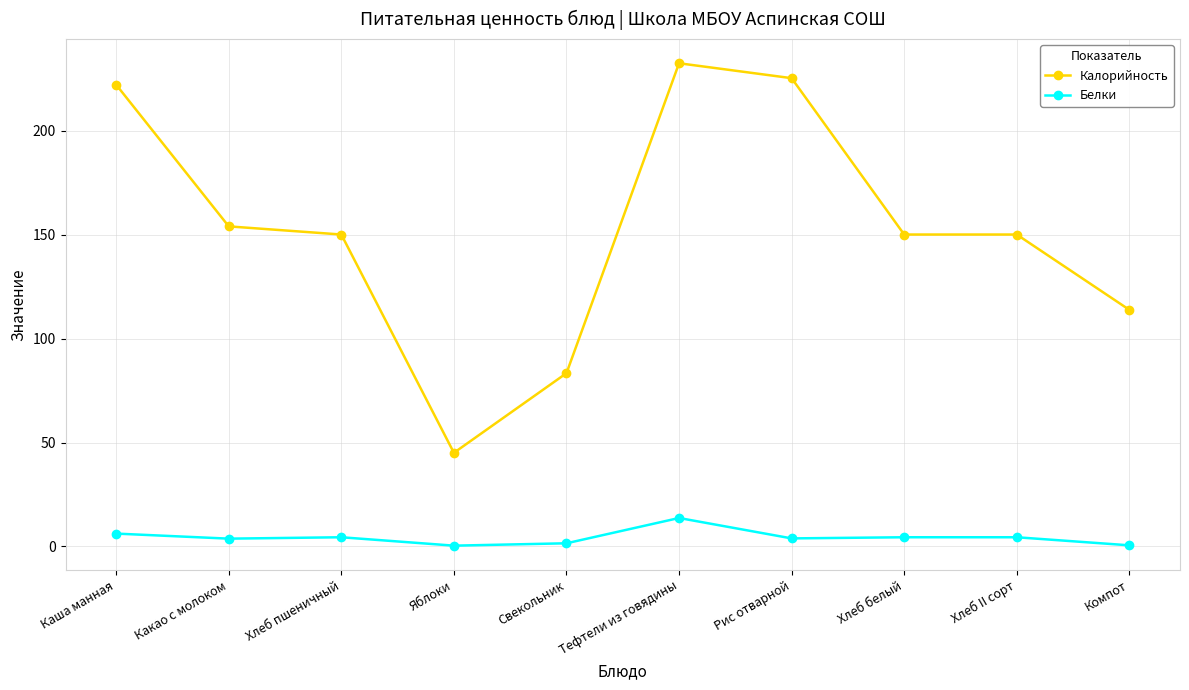

What is the sum of the Калорийность values at Рис отварной and Компот?

339.0